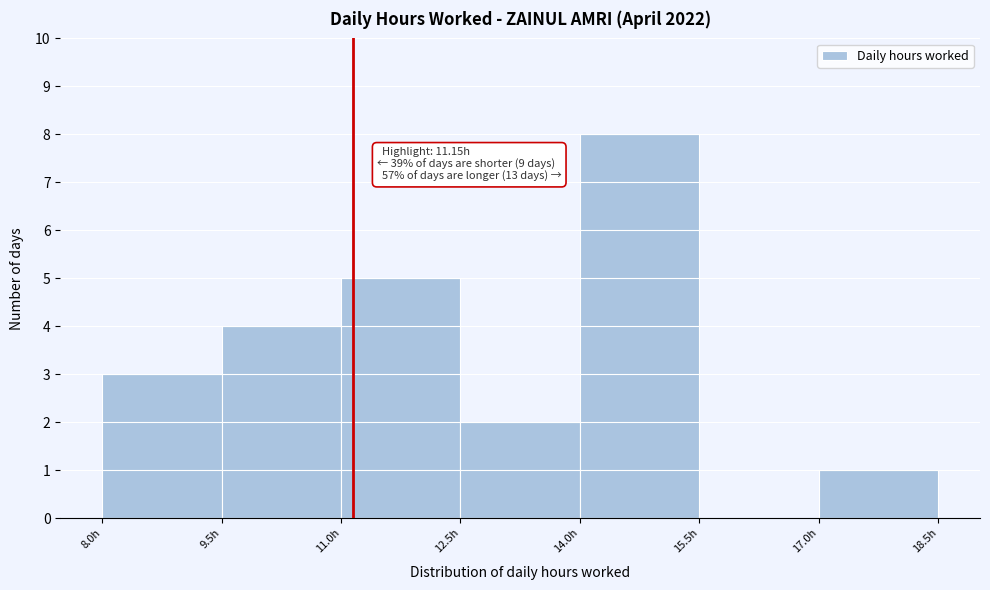

Over which range of the x-axis is the bar tallest?

14.0 to 15.5